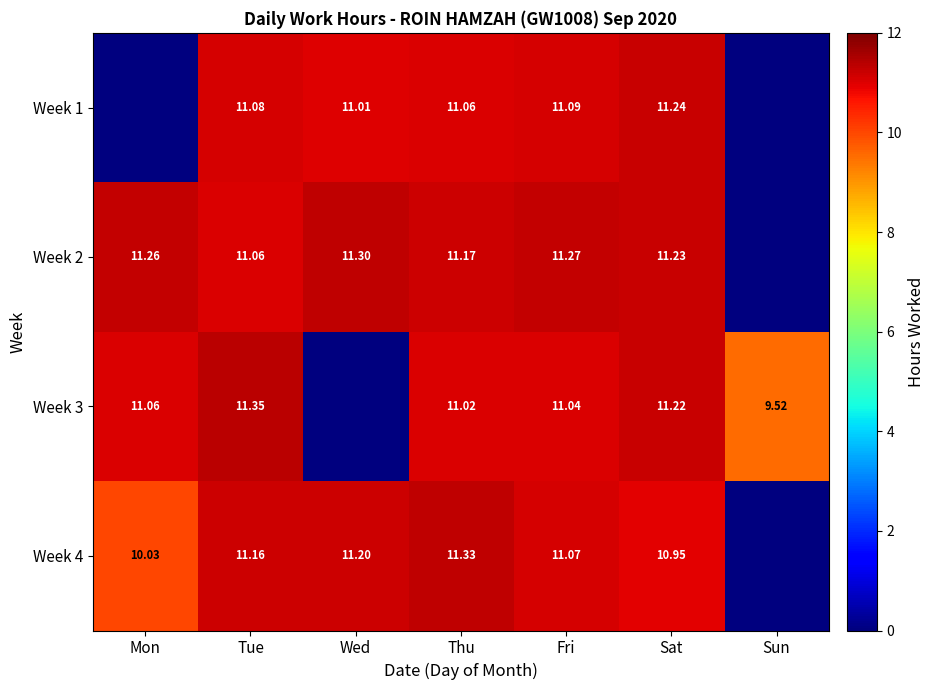

Is the value of Week 3 at Tue greater than the value of Week 1 at Sat?

Yes